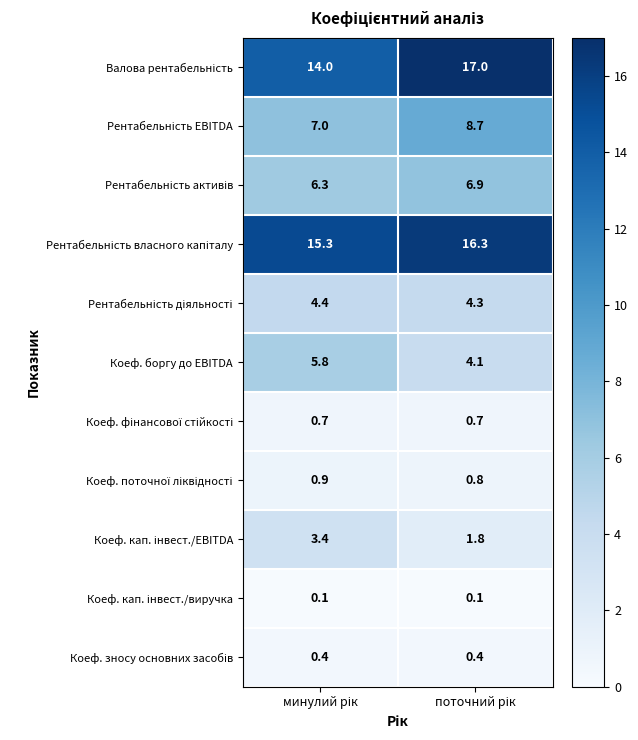

What is the greatest value displayed?

17.0